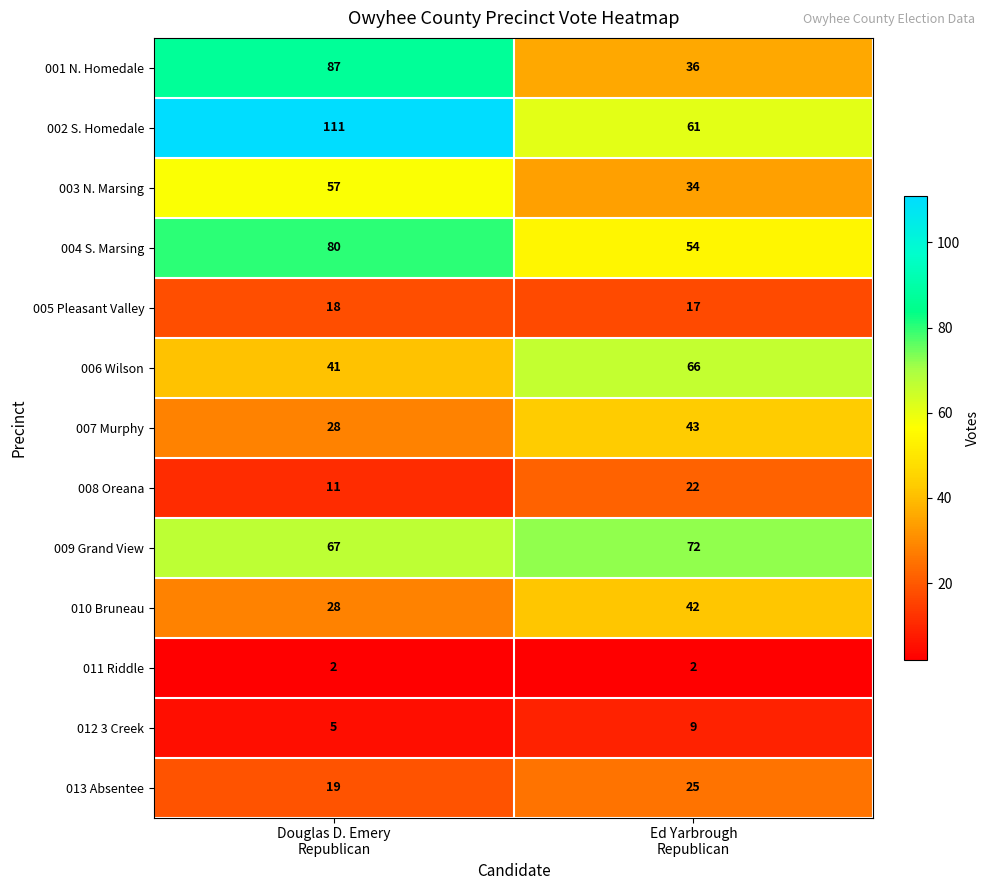

Reading right to left, transcribe all the data shown in this chart.

001 N. Homedale: 36	87
002 S. Homedale: 61	111
003 N. Marsing: 34	57
004 S. Marsing: 54	80
005 Pleasant Valley: 17	18
006 Wilson: 66	41
007 Murphy: 43	28
008 Oreana: 22	11
009 Grand View: 72	67
010 Bruneau: 42	28
011 Riddle: 2	2
012 3 Creek: 9	5
013 Absentee: 25	19